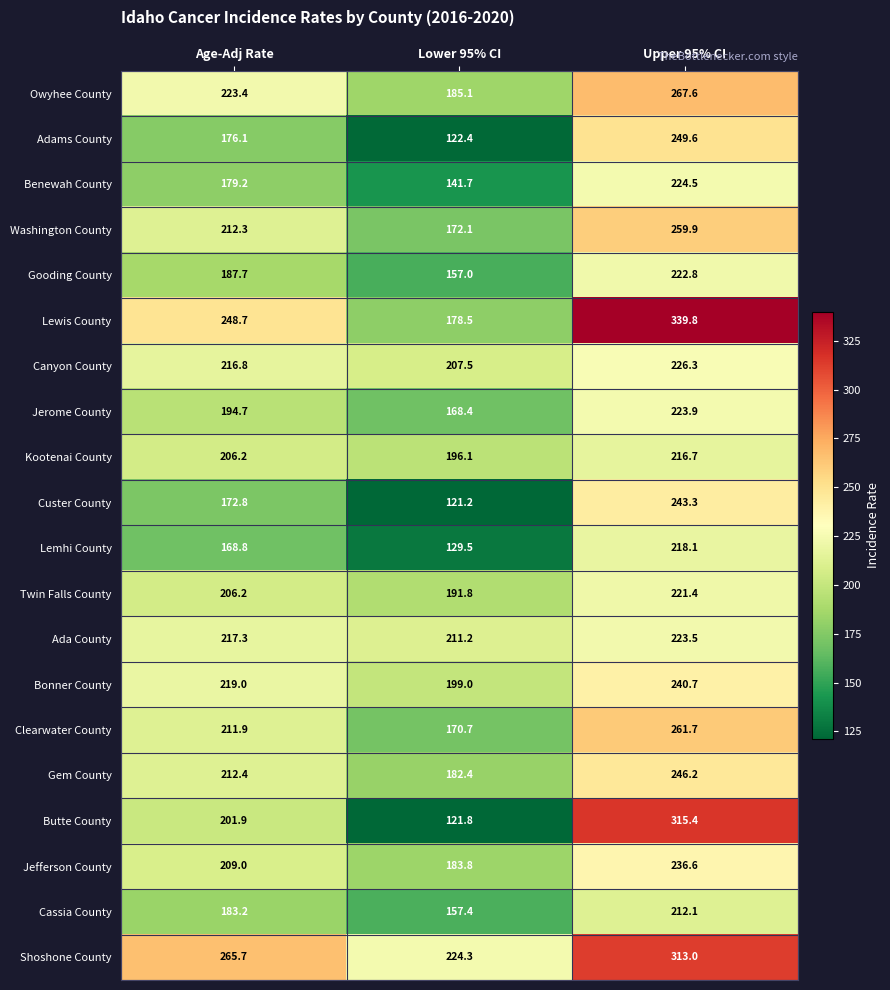

True or false: Kootenai County has a value of 206.2 at Age-Adj Rate.

True